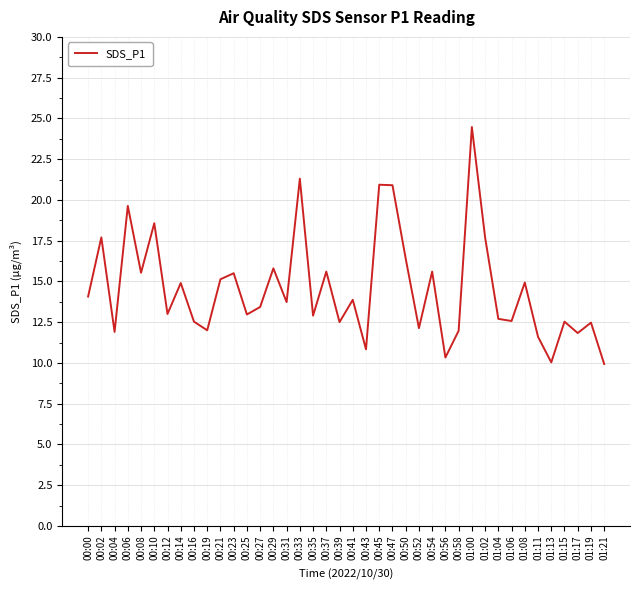

True or false: the data shows 8.3 at 01:02.

False